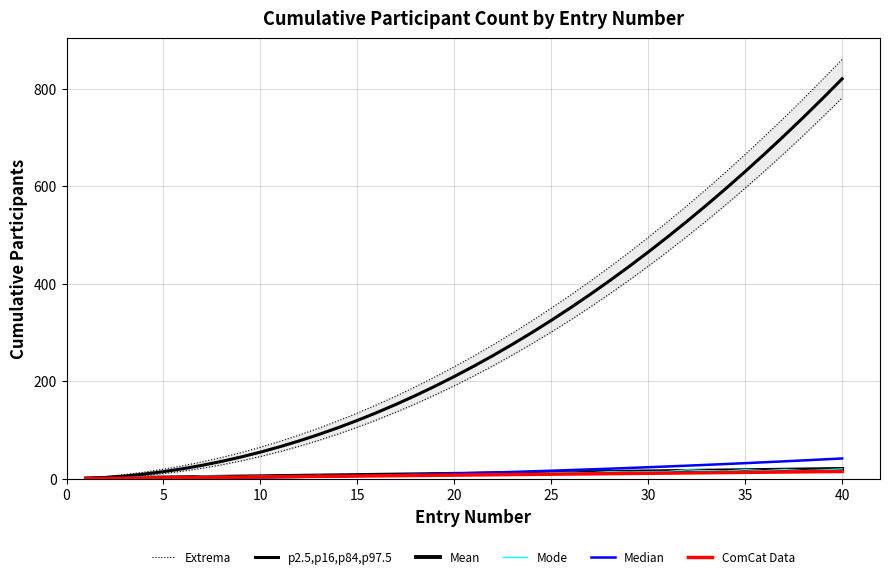

At how many categories does at least one series exceed 726?

4